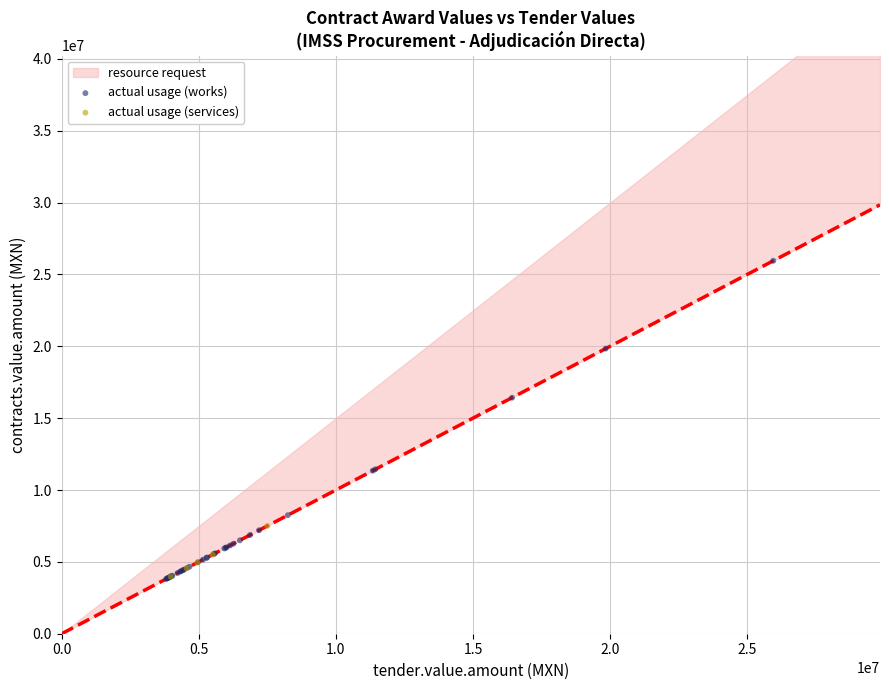

Which series has the largest Y range (max minus min)?

actual usage (works)